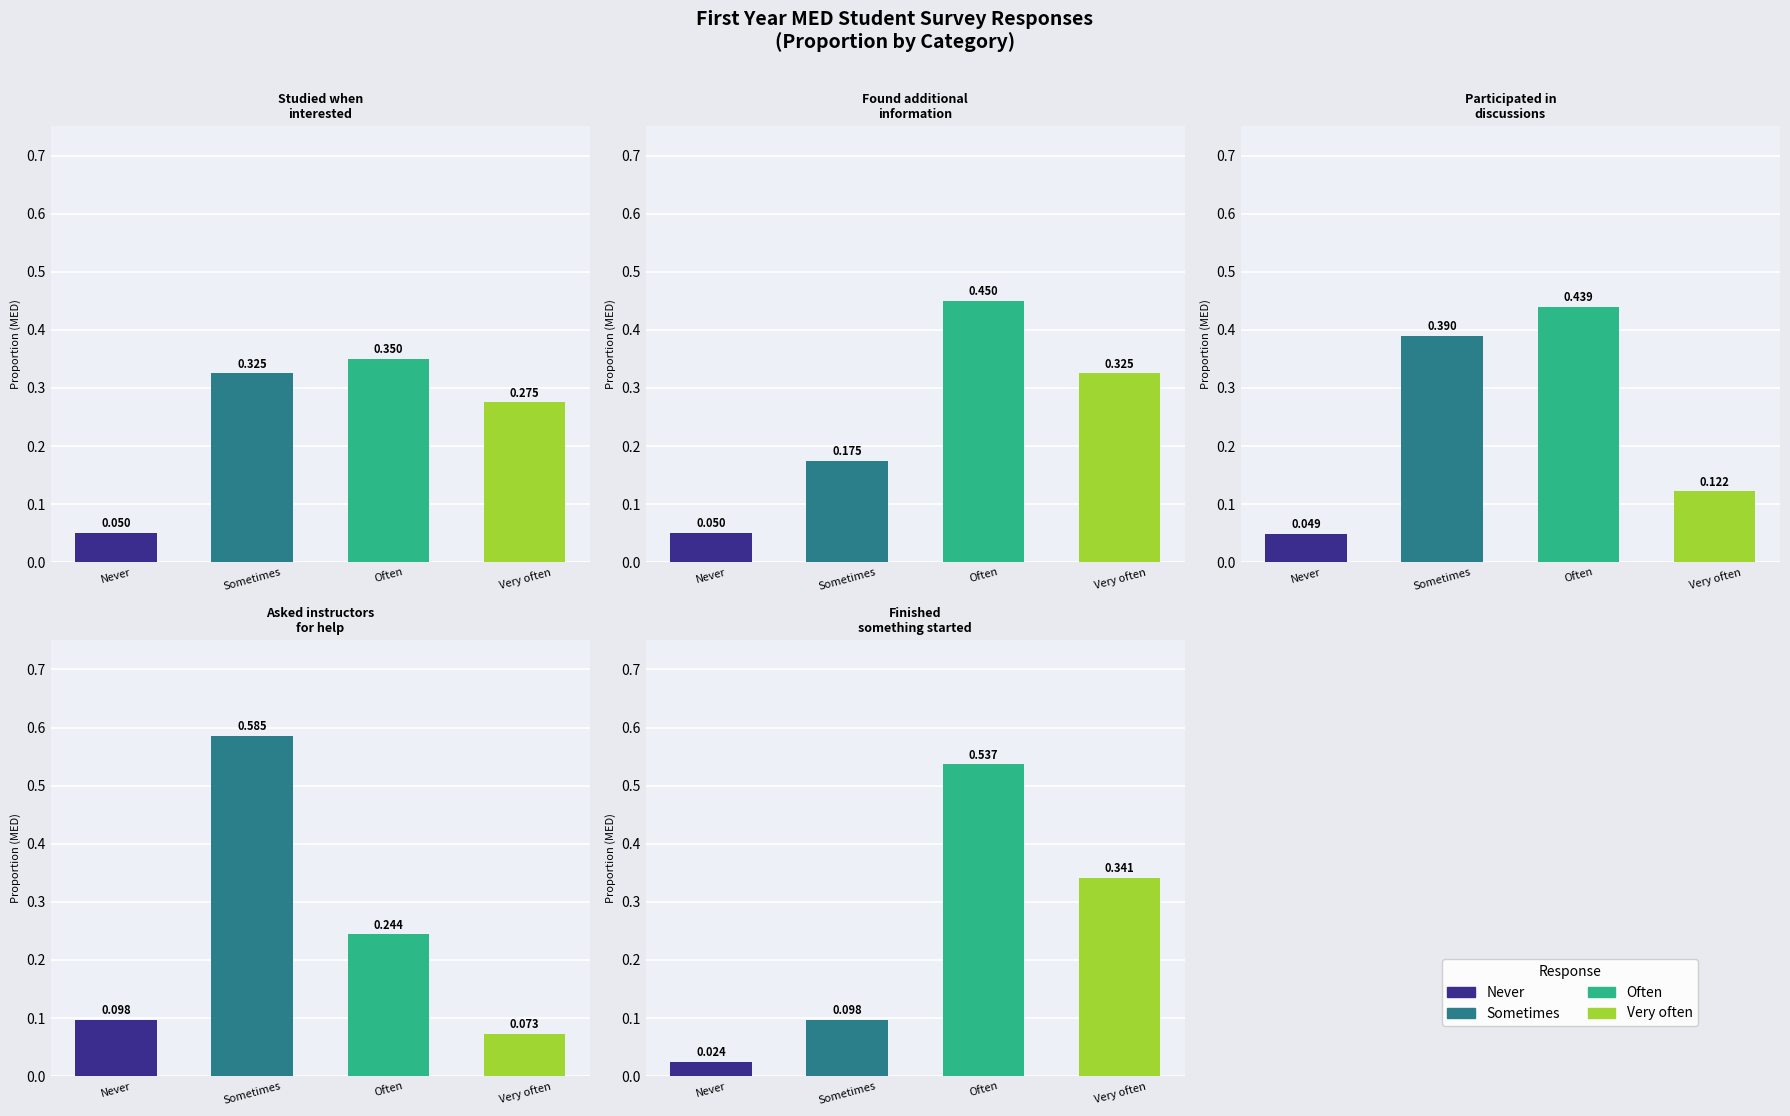

Rank the series by their maximum value, from lowest to highest.

Never, Very often, Often, Sometimes